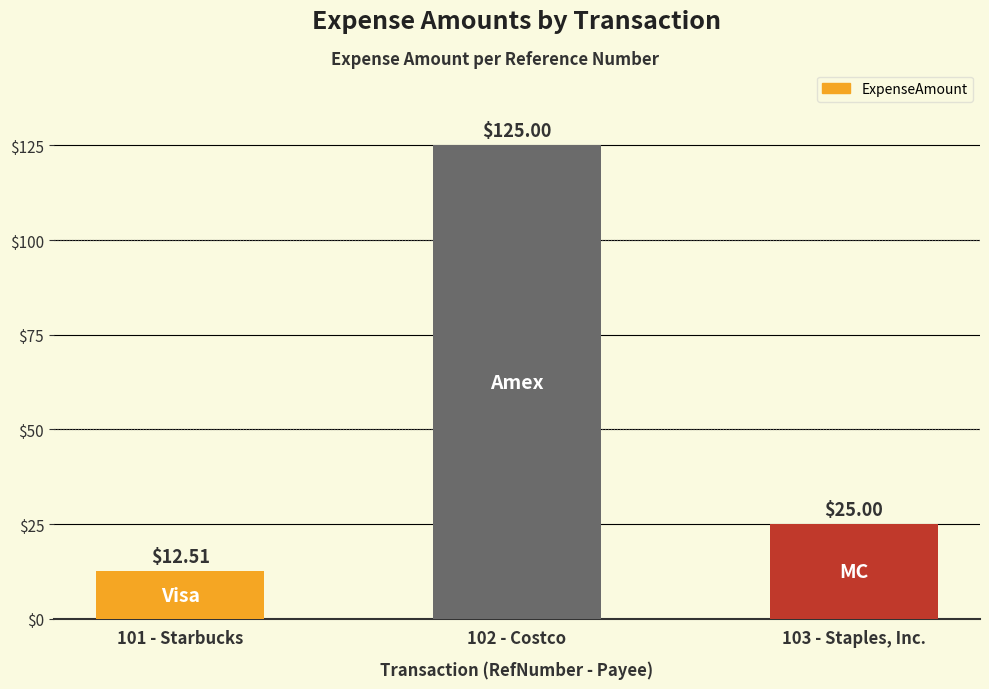

How many series are shown in this chart?

1